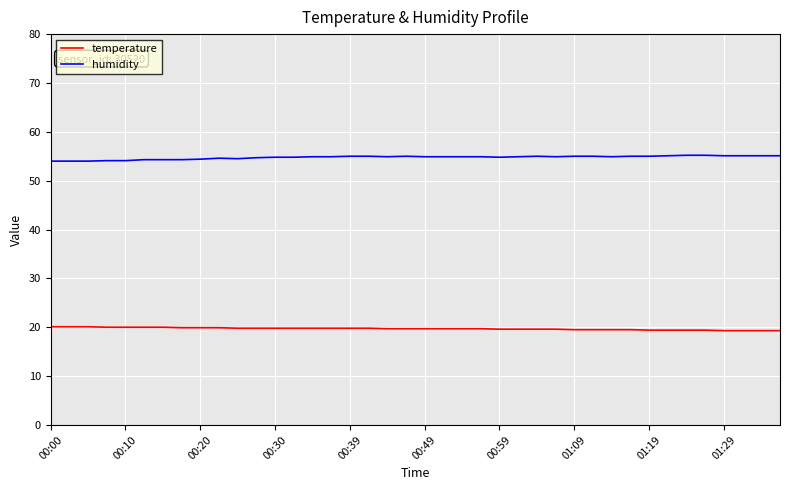

Does the chart have visible grid lines?

Yes